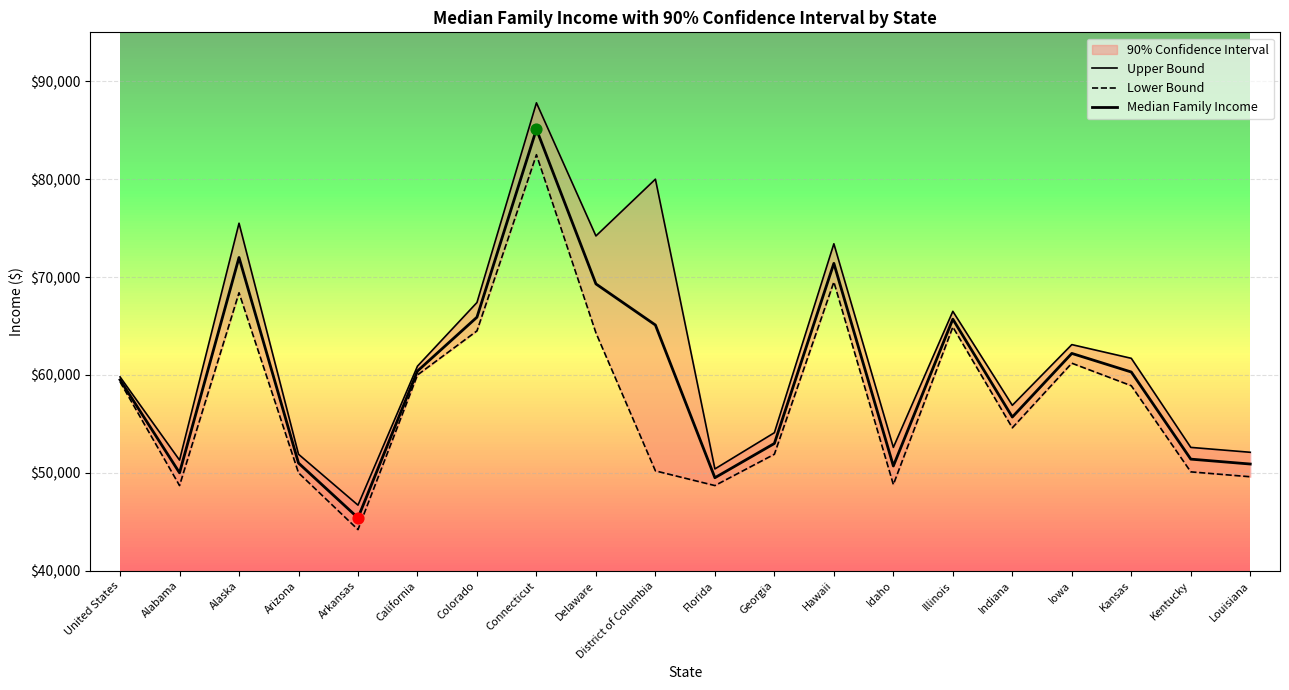

Which series has the largest total across all categories?

Upper Bound